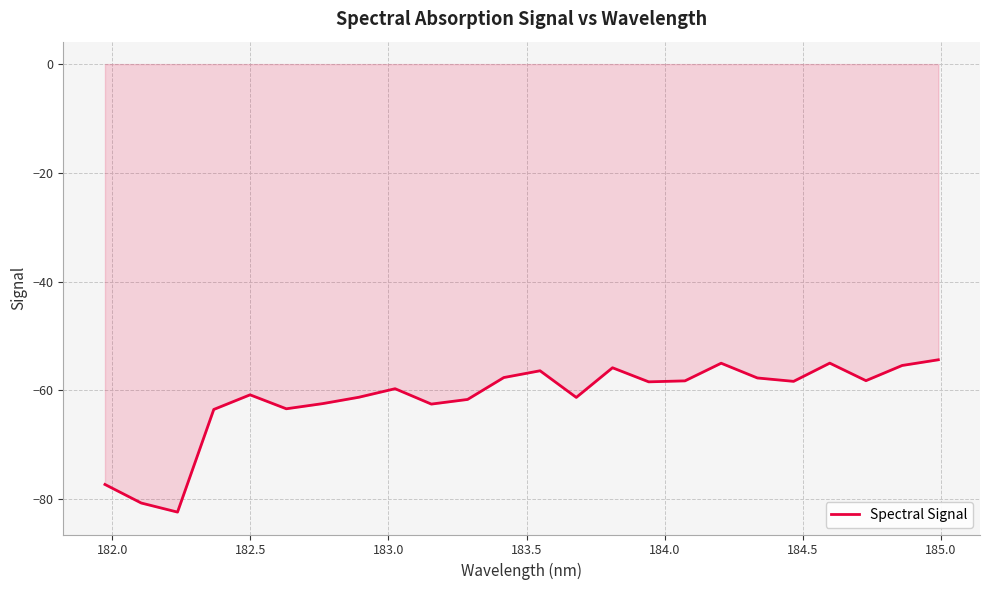

What is the minimum value shown in the chart?

-82.4